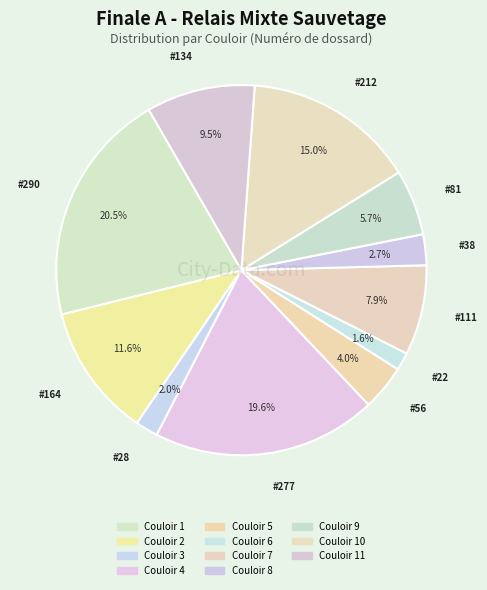

Count the number of slices in the pie.

11